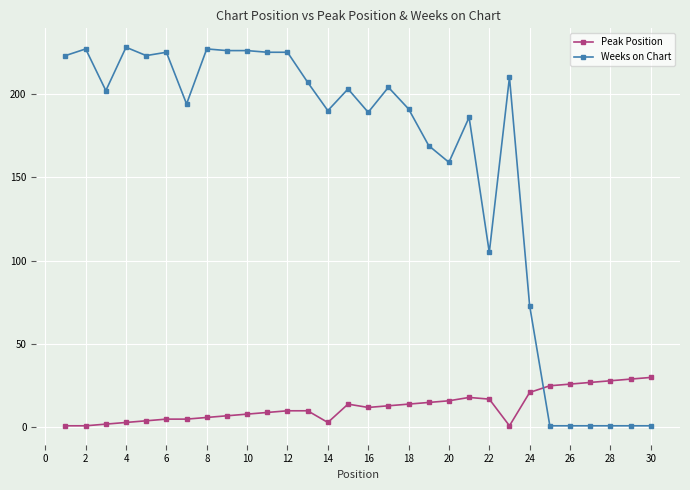

What is the difference between the maximum and minimum values in the Peak Position series?

29